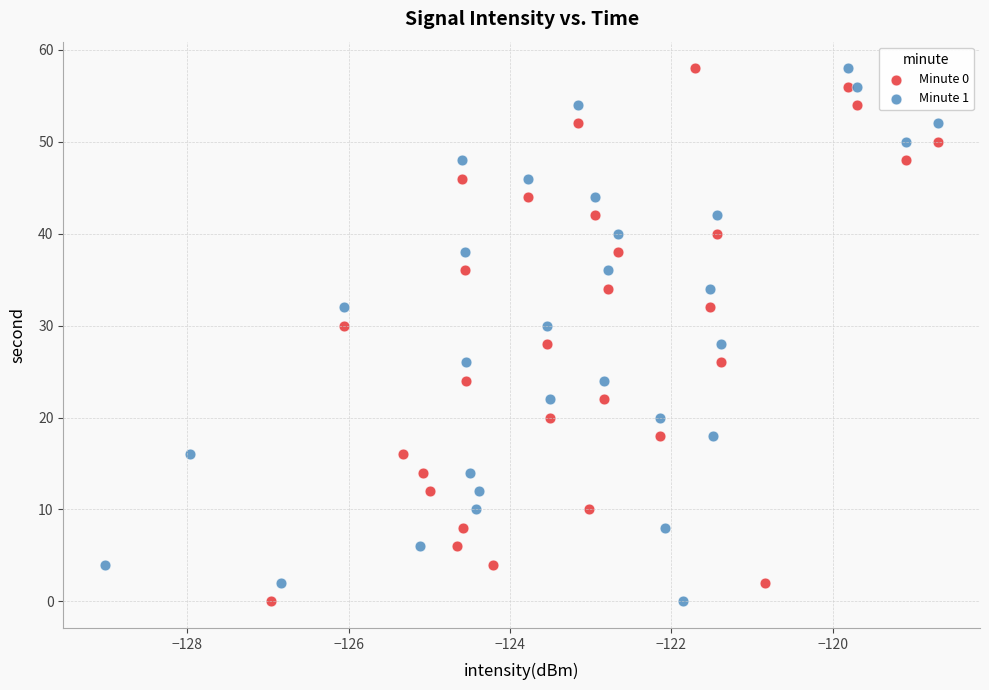

What are all the series names shown in the legend?

Minute 0, Minute 1